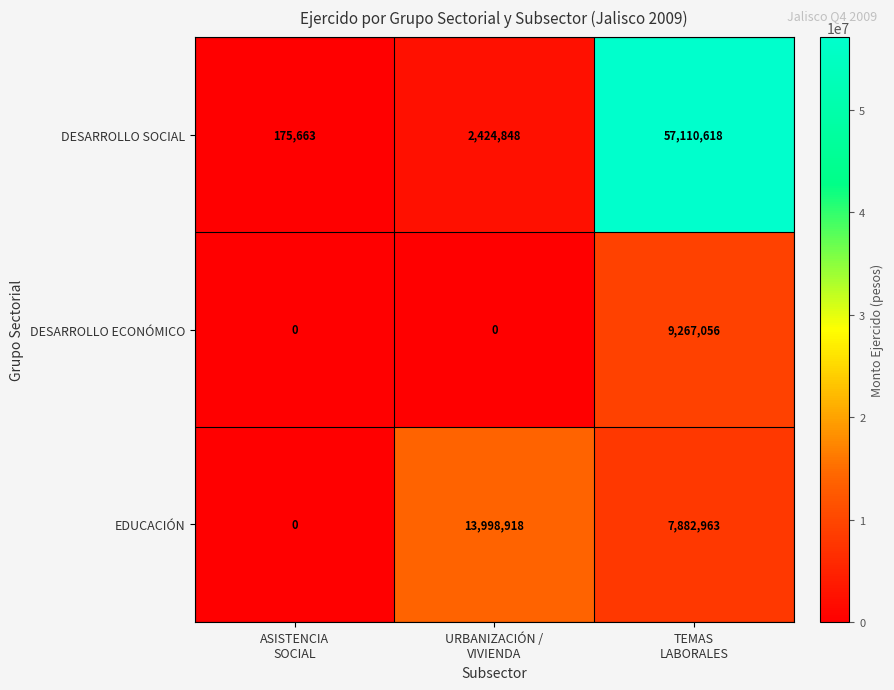

What is the sum of all EDUCACIÓN values?

21881881